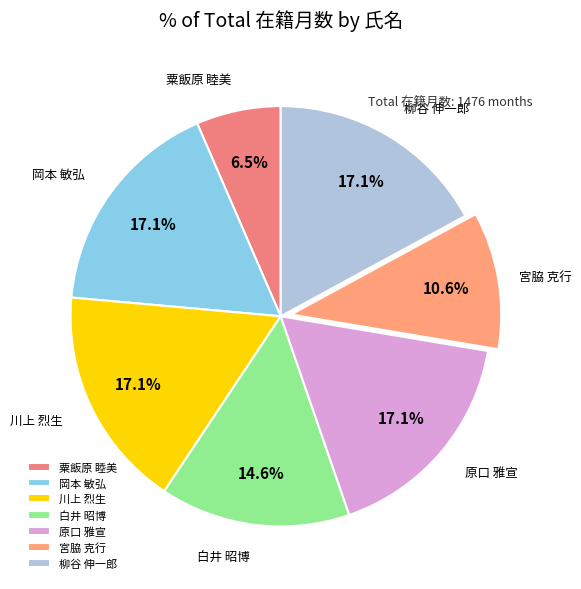

To the nearest percent, what percentage of the pie is 岡本 敏弘?

17%